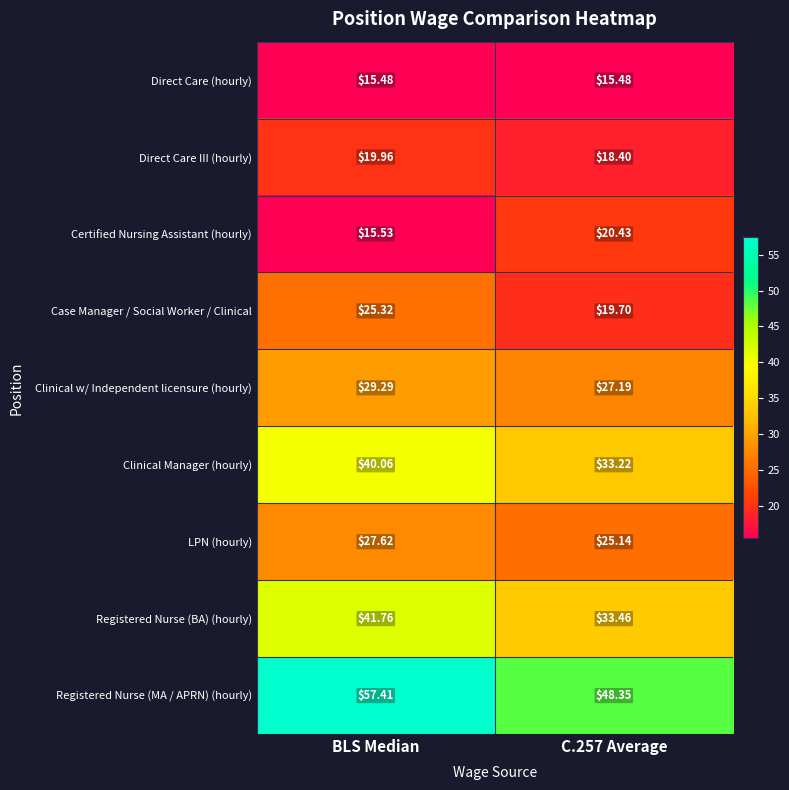

What is the total value across all series at C.257 Average?

241.4